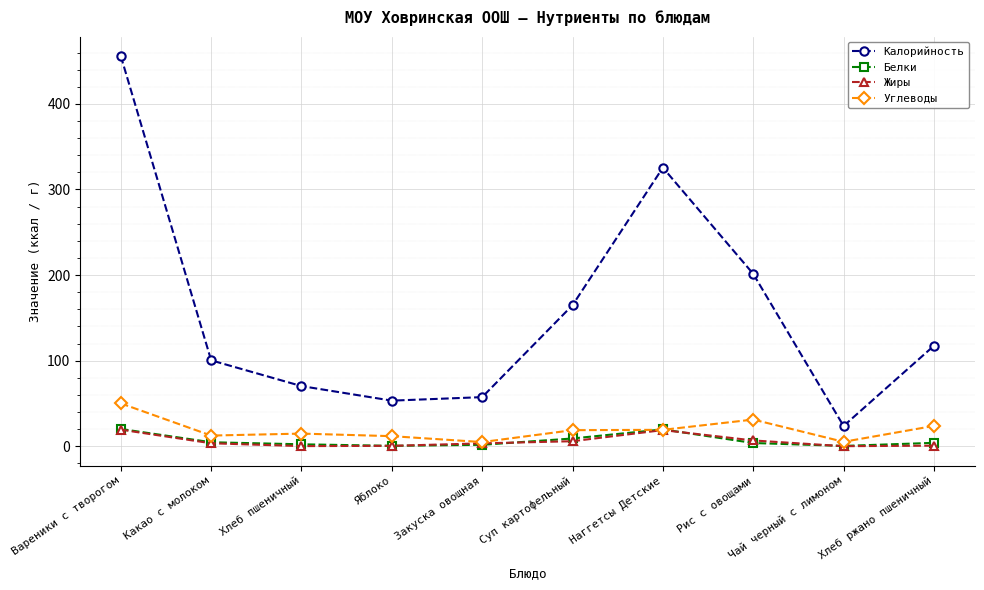

How many lines are shown in the chart?

4